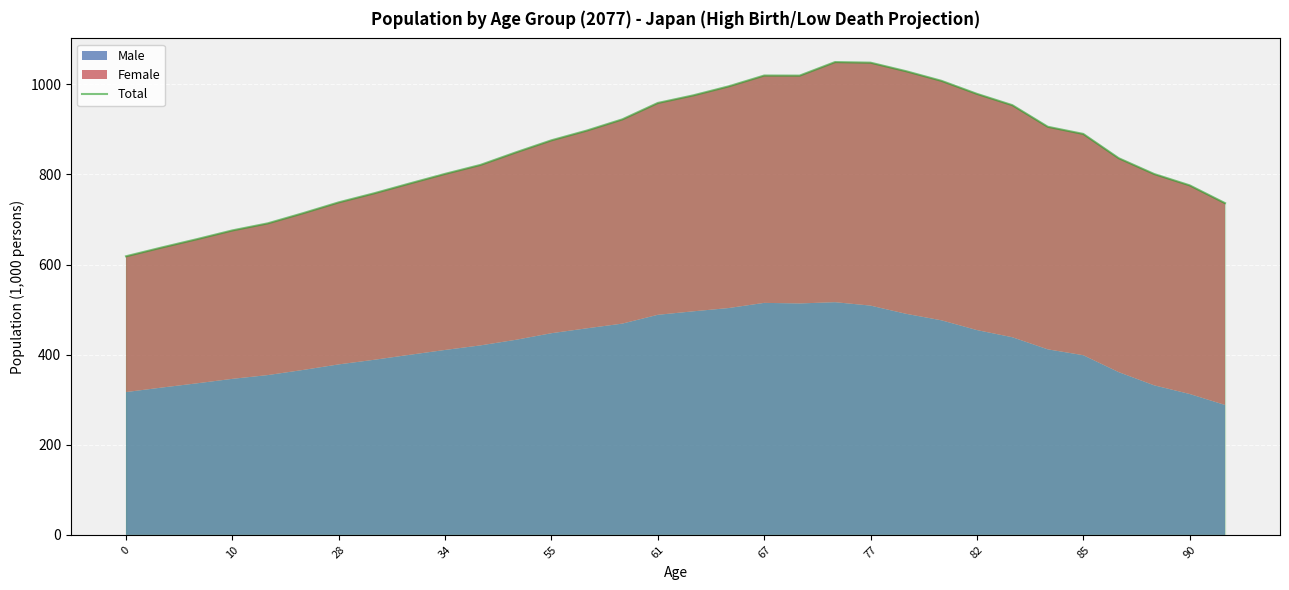

Is it true that Total equals 311.5 at 67?

False